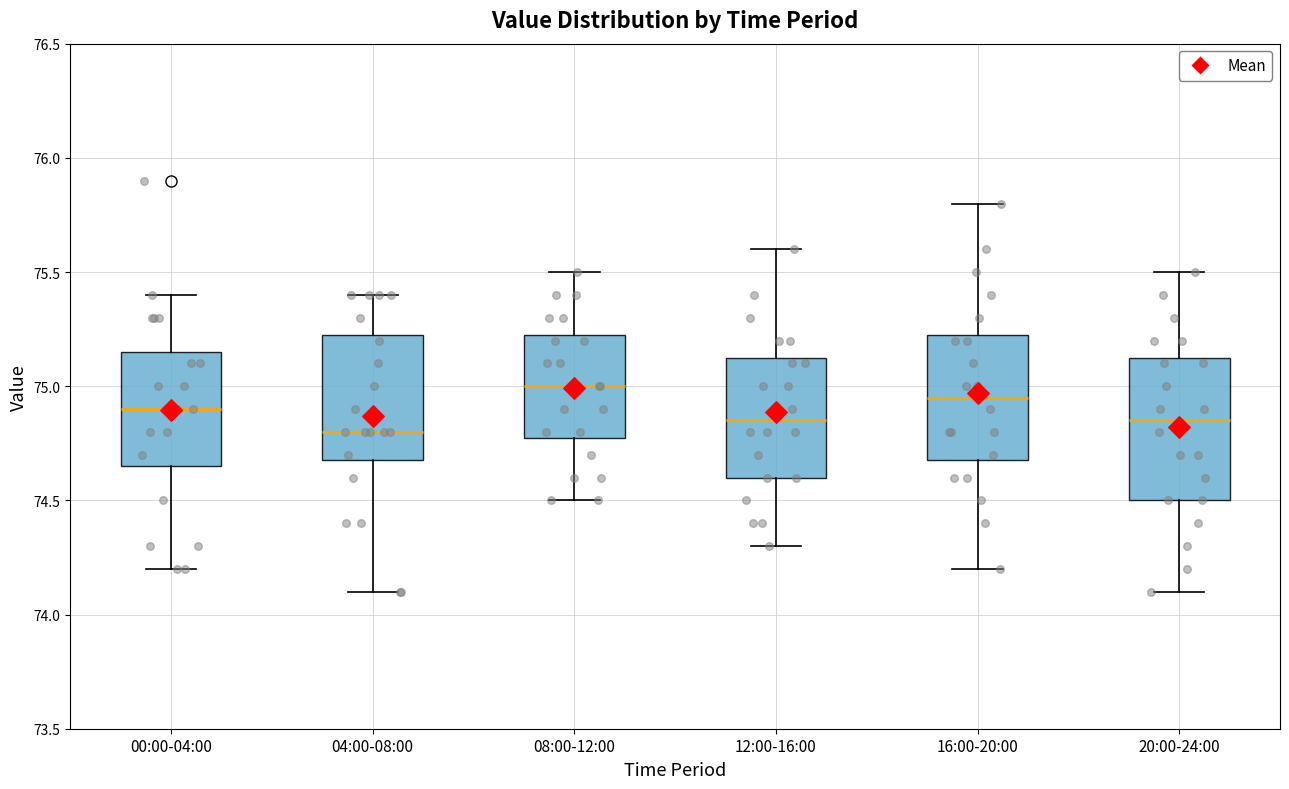

Where does the upper whisker of the box for 12:00-16:00 end on the y-axis? The values are not printed on the chart, so give them approximately, as read against the axis.

75.60